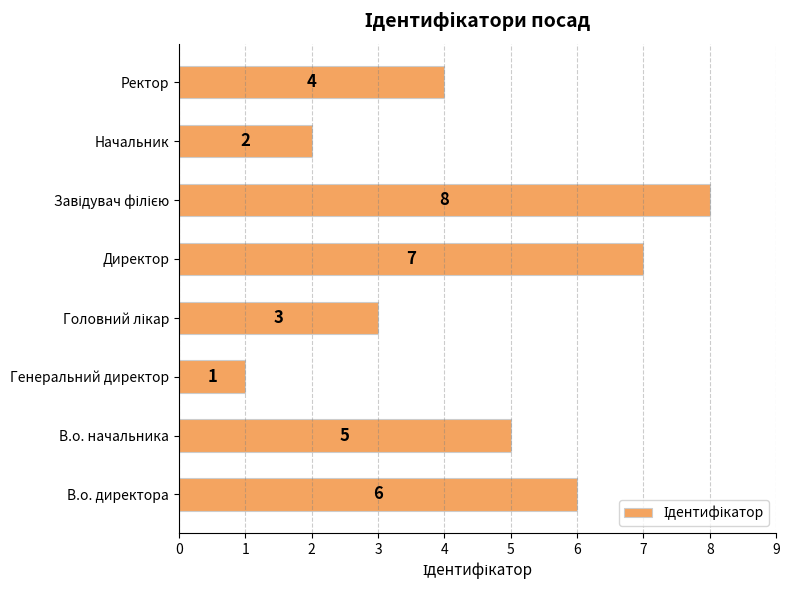

Between Начальник and В.о. начальника, which is larger?

В.о. начальника